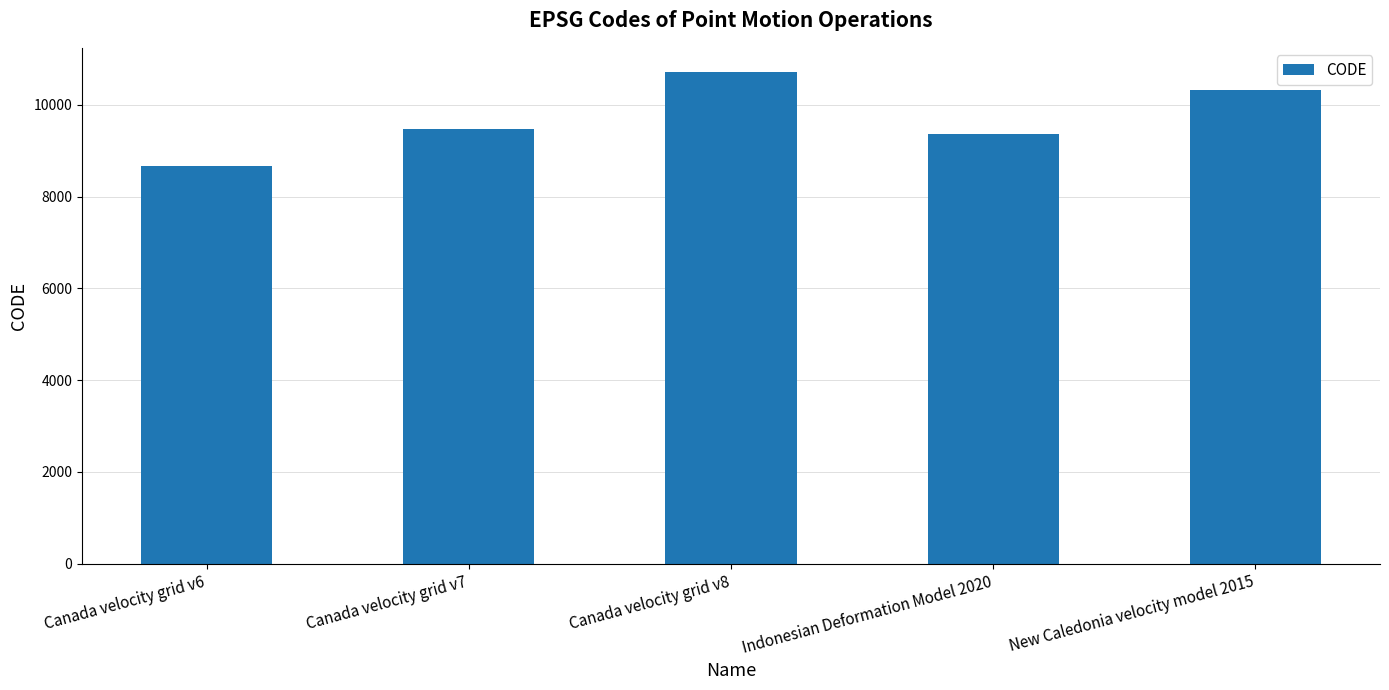

Approximately how many times larger is the value at Canada velocity grid v7 compared to New Caledonia velocity model 2015?

0.9